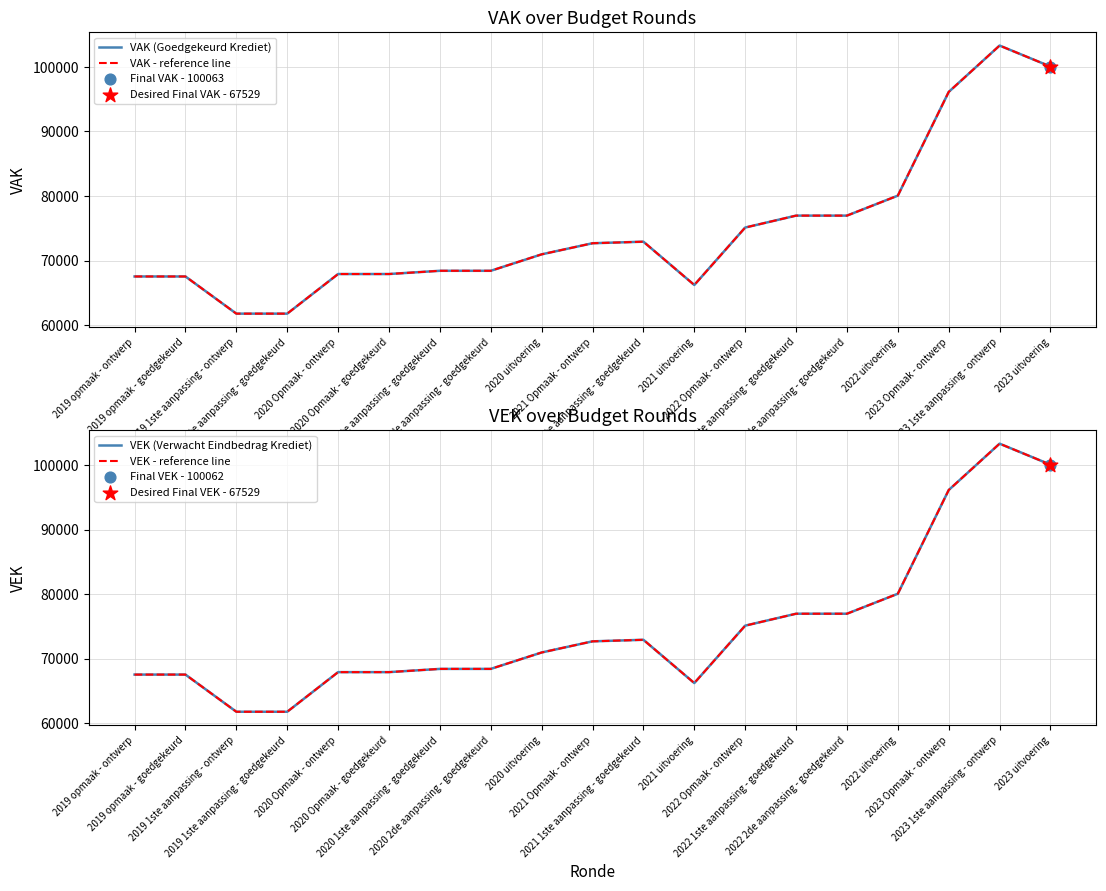

What are all the series names shown in the legend?

VAK (Goedgekeurd Krediet), VAK - reference line, VEK (Verwacht Eindbedrag Krediet), VEK - reference line